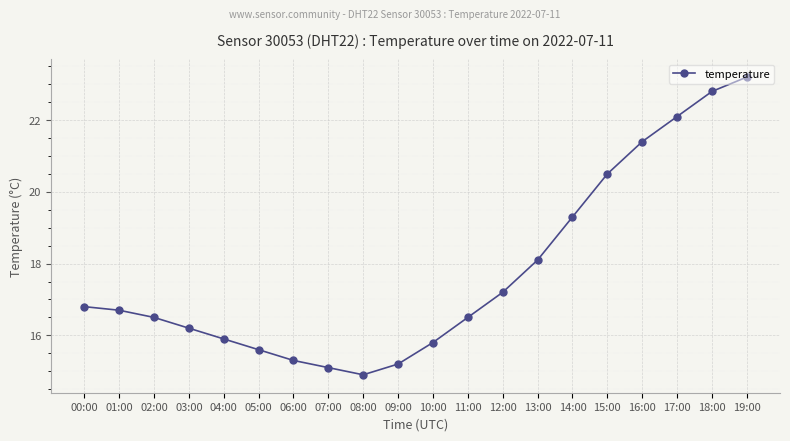

Where is the first local minimum?

08:00